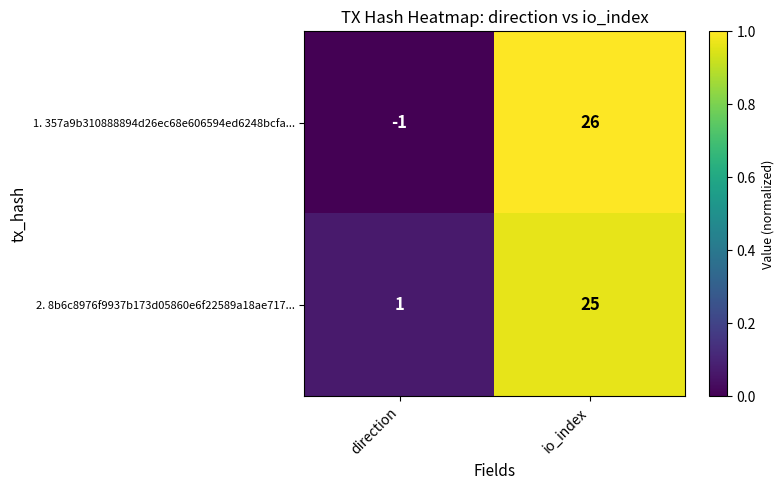

List the series in order of their peak value, highest first.

1. 357a9b310888894d26ec68e606594ed6248bcfa..., 2. 8b6c8976f9937b173d05860e6f22589a18ae717...